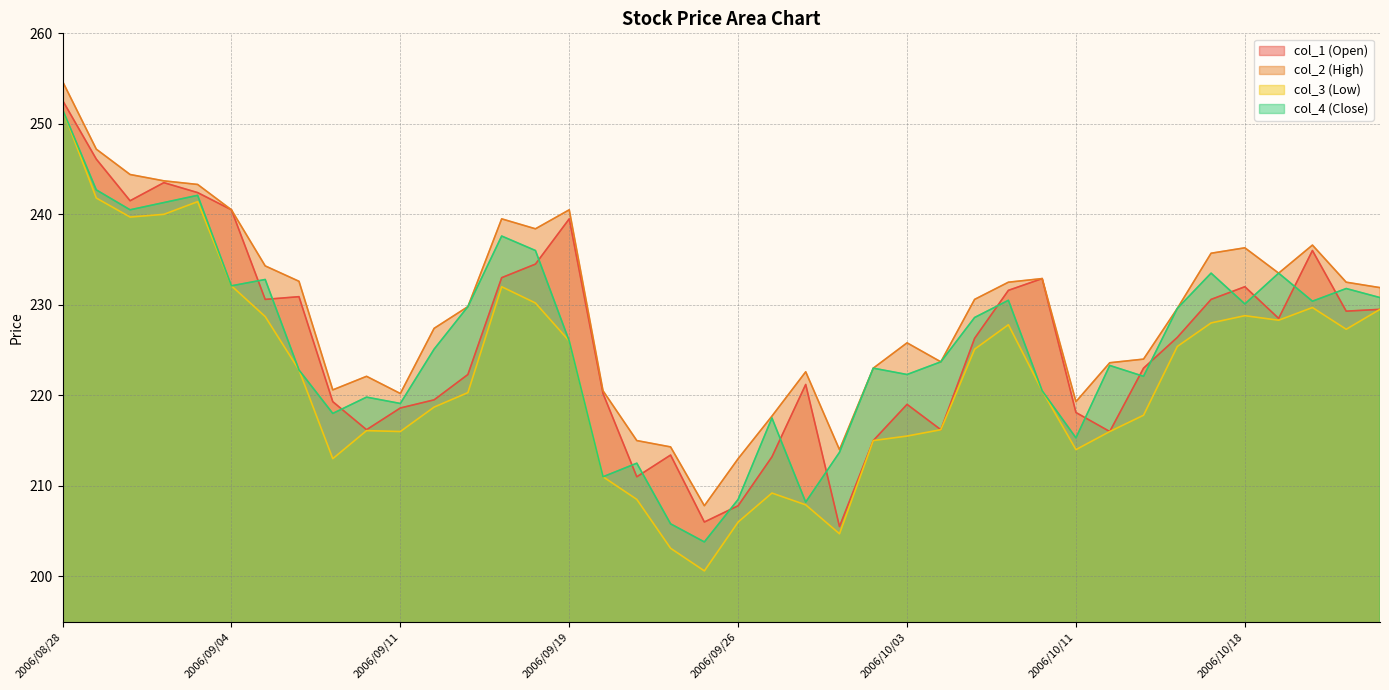

Where does the col_4 (Close) series first go above 226?

2006/08/28